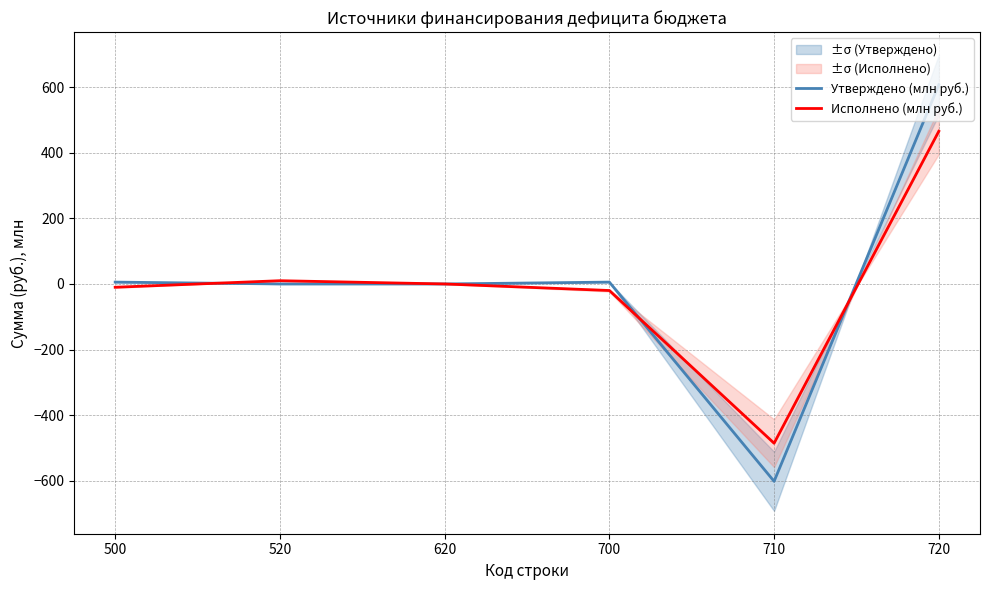

The Исполнено (млн руб.) series shows -3.5 at 500. True or false?

False